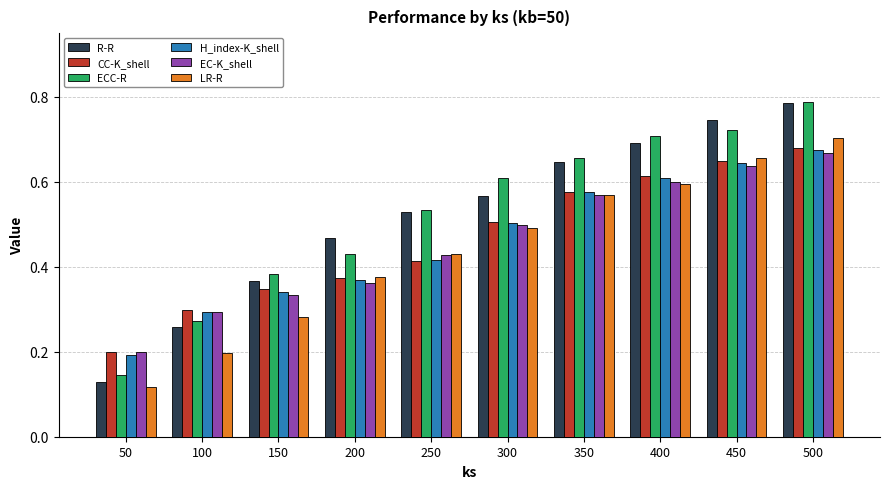

What is the sum of all R-R values?

5.2